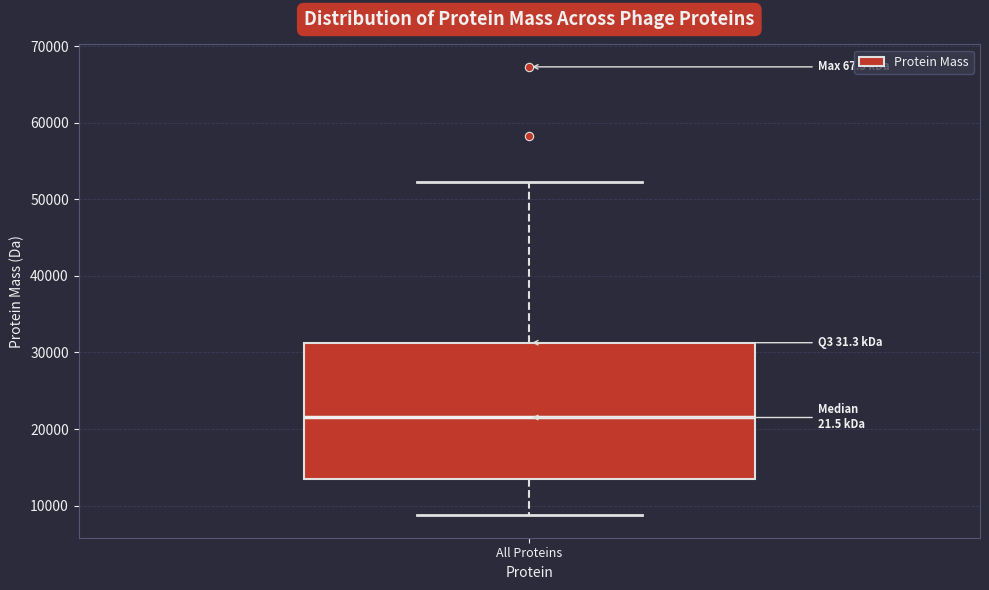

Where does the upper whisker of the box for All Proteins end on the y-axis? The values are not printed on the chart, so give them approximately, as read against the axis.

52000